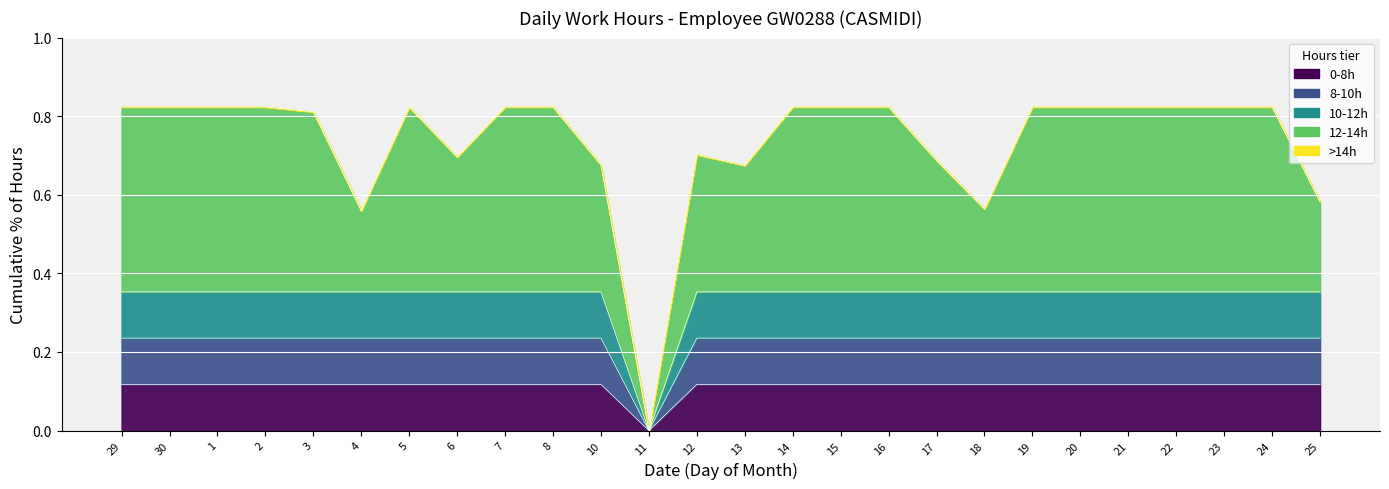

What is the value of the 9th point from the left?

0.8